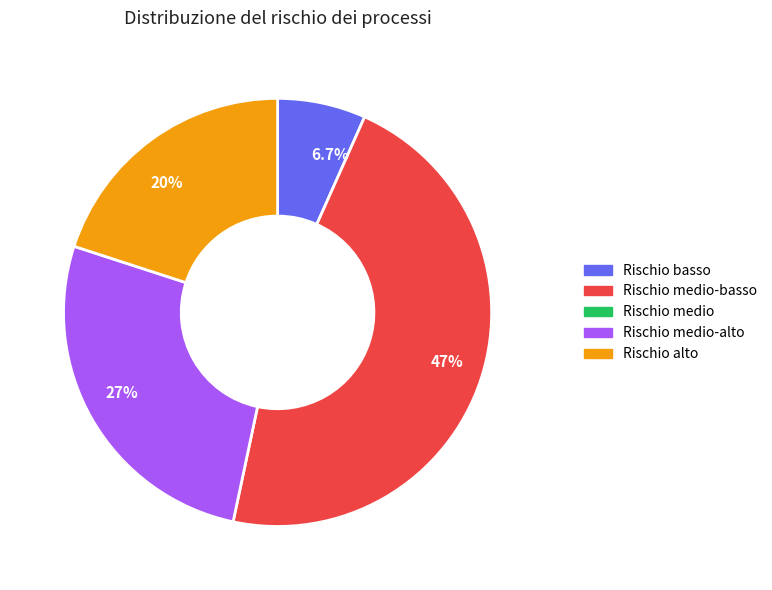

Is there a majority slice in this chart?

No